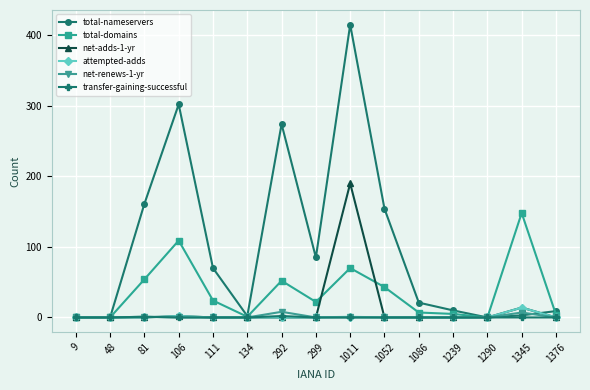

Between 48 and 111, which series saw the biggest shift?

total-nameservers